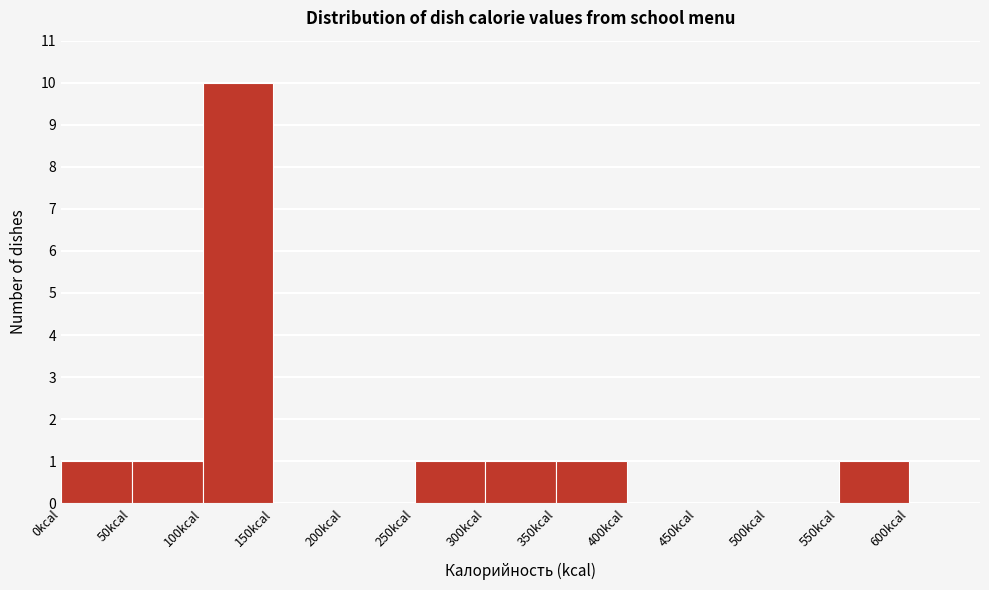

Which range on the x-axis has the tallest bar?

100 to 150